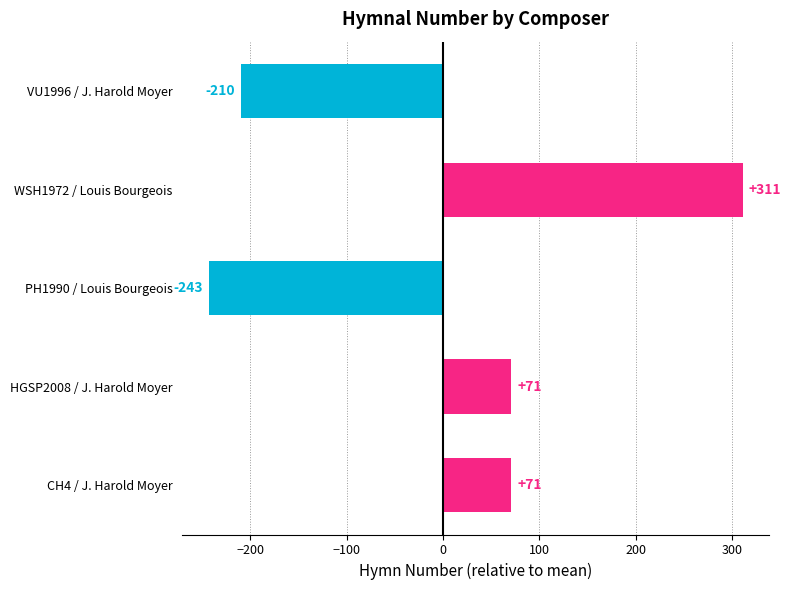

How many data points are less than 71?

2